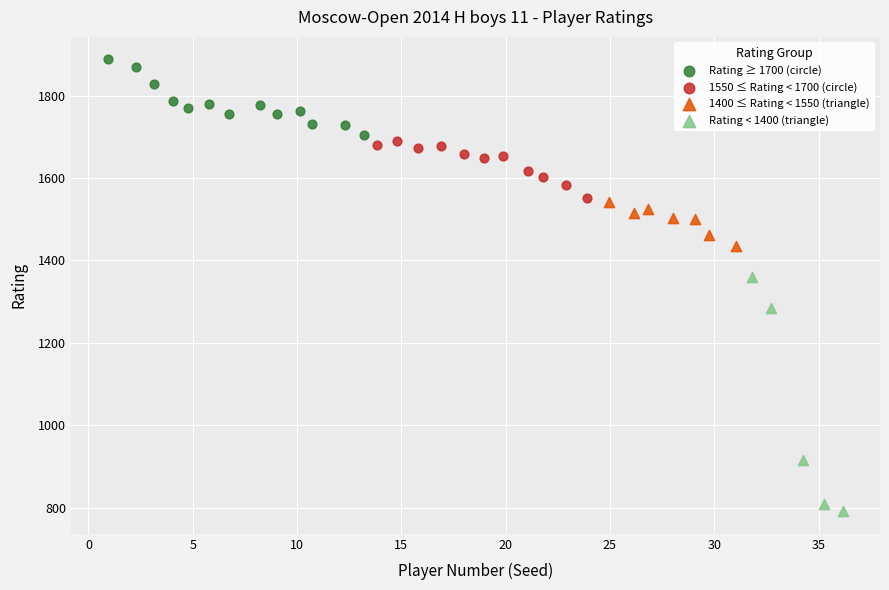

Which series has the largest Y range (max minus min)?

Rating < 1400 (triangle)